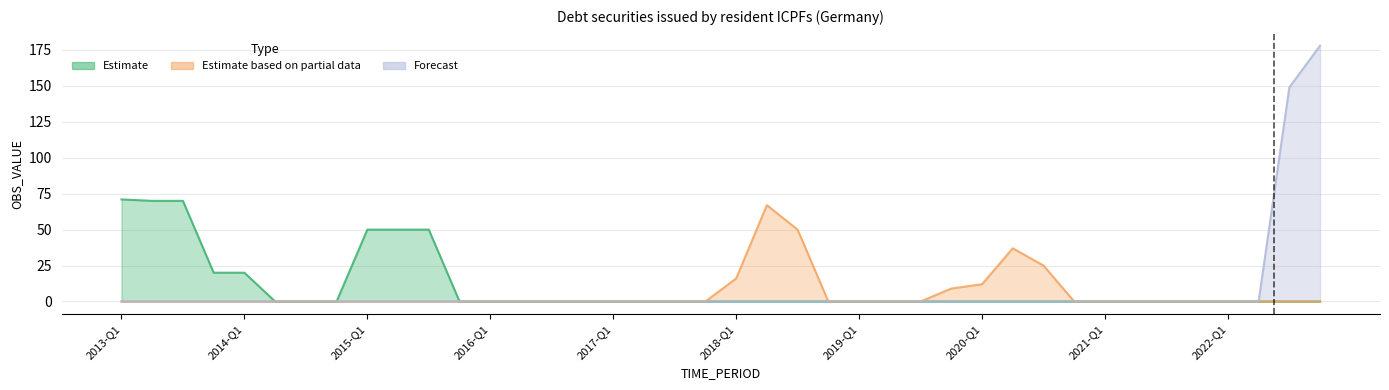

Reading left to right, transcribe all the data shown in this chart.

Estimate: 71	70	70	20	20	0	0	0	50	50	50	0	0	0	0	0	0	0	0	0	0	0	0	0	0	0	0	0	0	0	0	0	0	0	0	0	0	0	0	0
Estimate based on partial data: 0	0	0	0	0	0	0	0	0	0	0	0	0	0	0	0	0	0	0	0	16	67	50	0	0	0	0	9	12	37	25	0	0	0	0	0	0	0	0	0
Forecast: 0	0	0	0	0	0	0	0	0	0	0	0	0	0	0	0	0	0	0	0	0	0	0	0	0	0	0	0	0	0	0	0	0	0	0	0	0	0	149	178